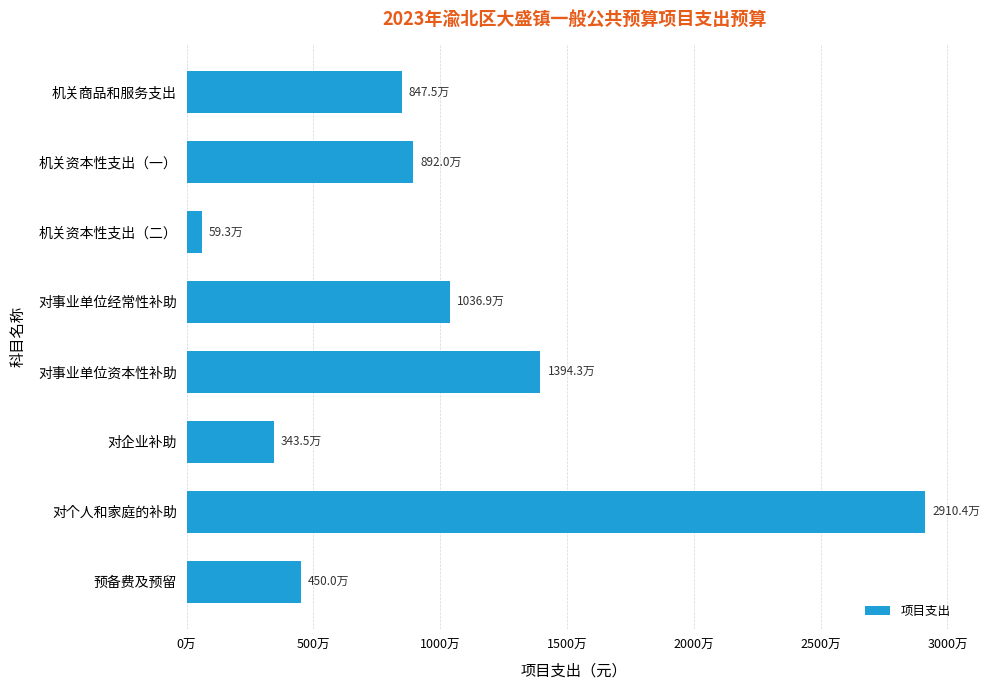

Are the bars horizontal?

Yes